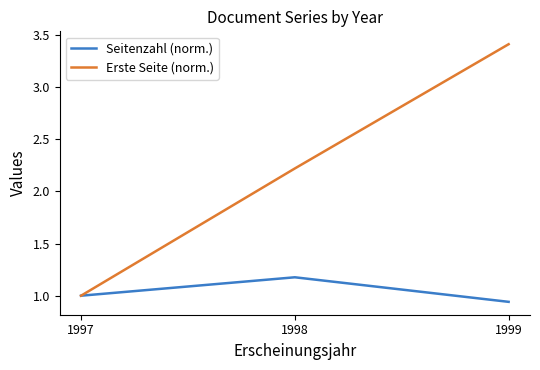

How many Erste Seite (norm.) values are between 1 and 3?

2